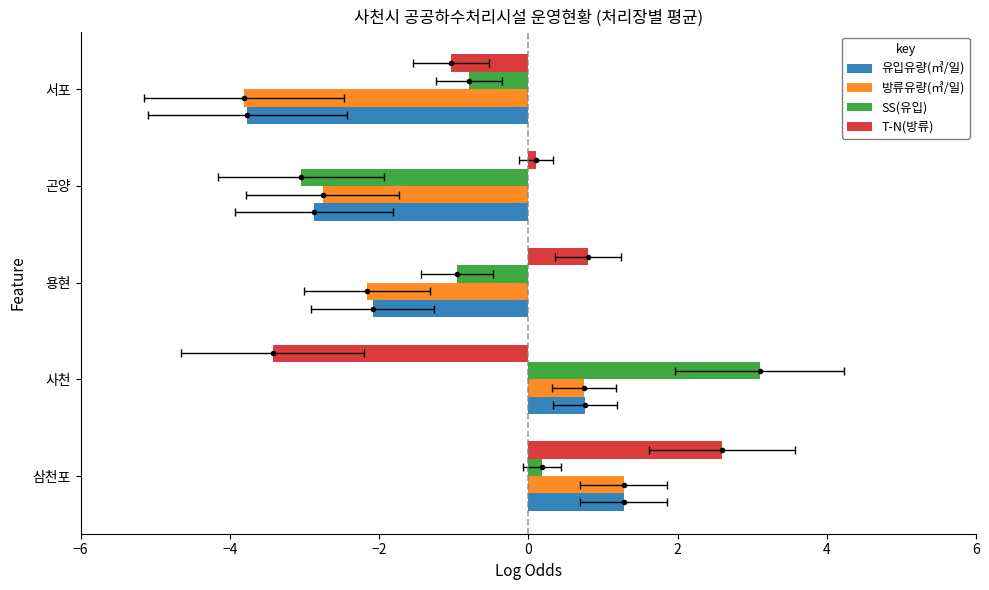

True or false: SS(유입) has a value of -3.0 at 곤양.

True